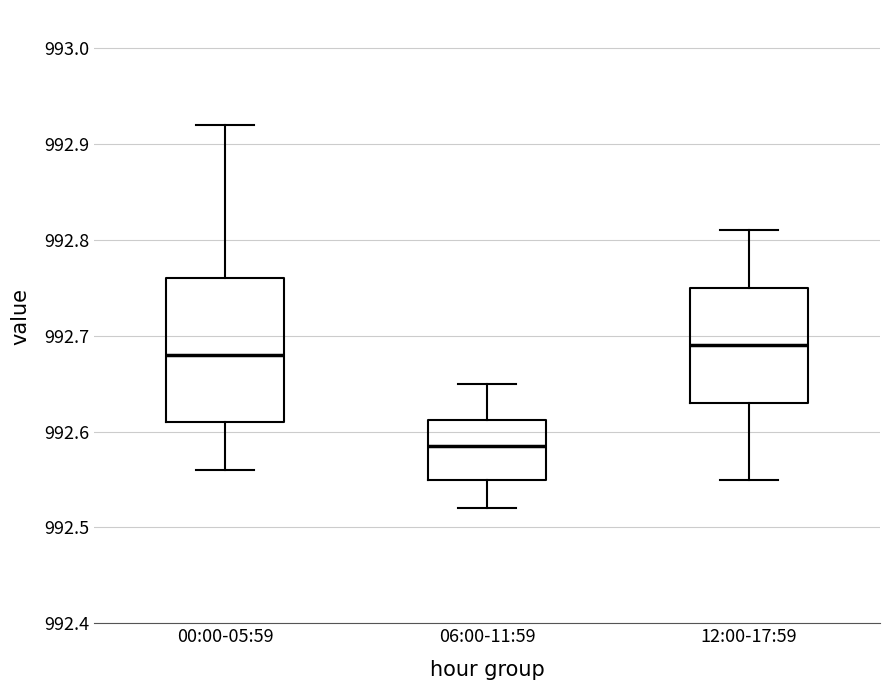

Reading left to right, read every box against the y-axis: the position of its median line, the range the box covers, and the ends of its whiskers. The values are not printed on the chart, so give them approximately, as read against the axis.

00:00-05:59: median 992.68, box 992.61 to 992.76, whiskers 992.56 to 992.92
06:00-11:59: median 992.59, box 992.55 to 992.61, whiskers 992.52 to 992.65
12:00-17:59: median 992.69, box 992.63 to 992.75, whiskers 992.55 to 992.81